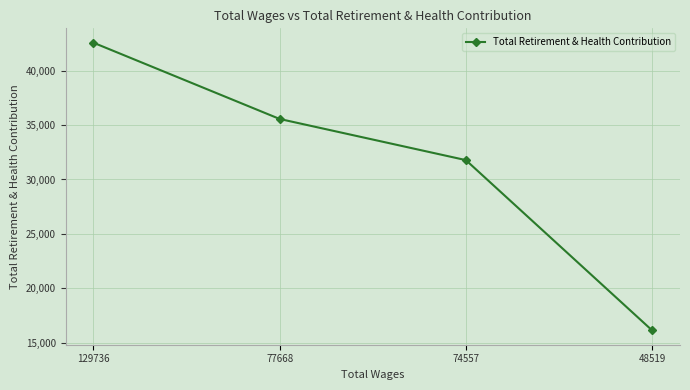

Is it true that the value at 48519 is 16129?

True